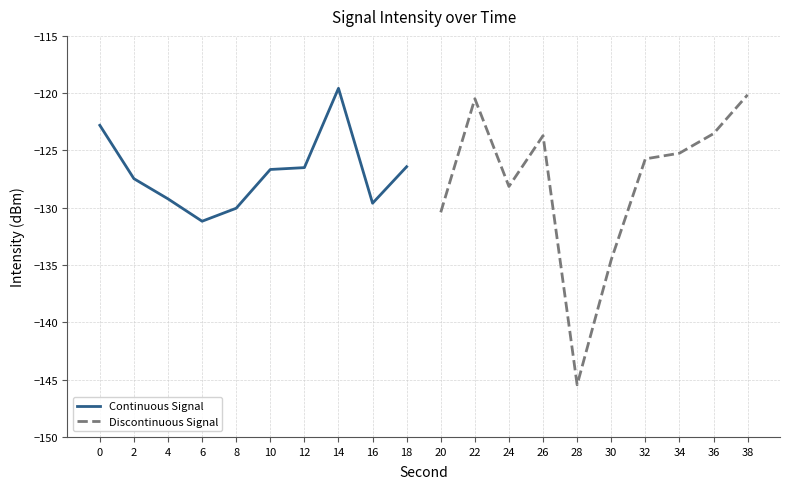

The Continuous Signal series shows -126.5 at 12. True or false?

True